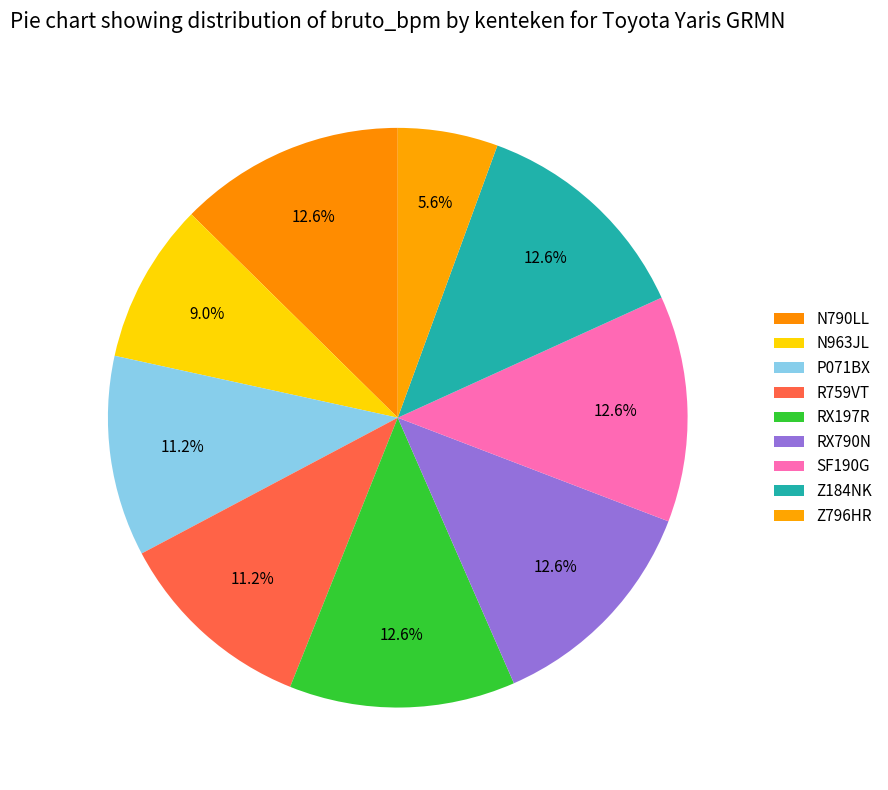

Approximately how many times larger is the value at N790LL compared to N963JL?

1.4